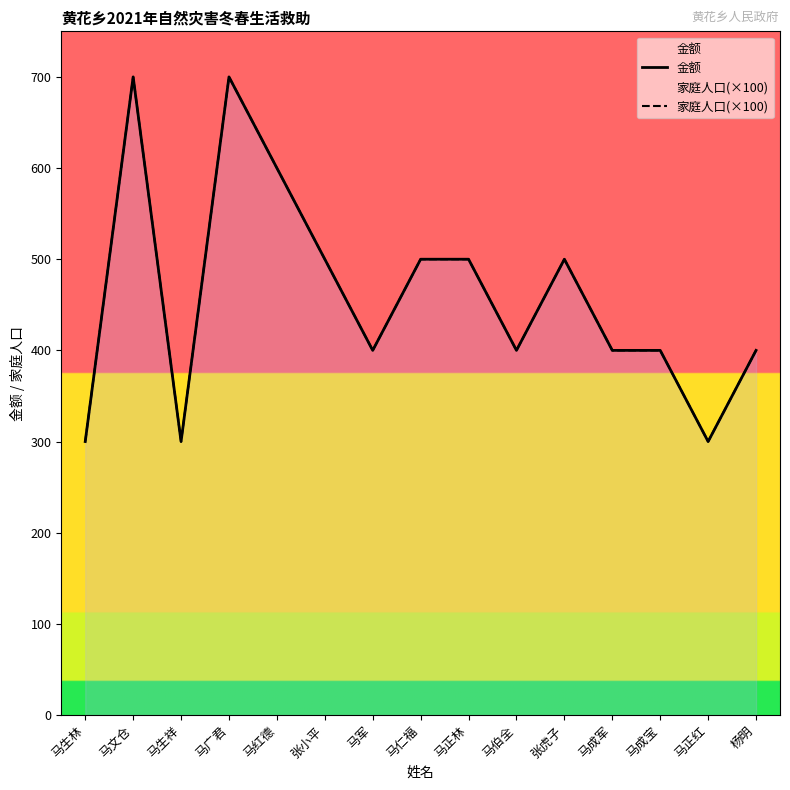

In 金额, how many points are lower than both neighbors (excluding endpoints)?

4